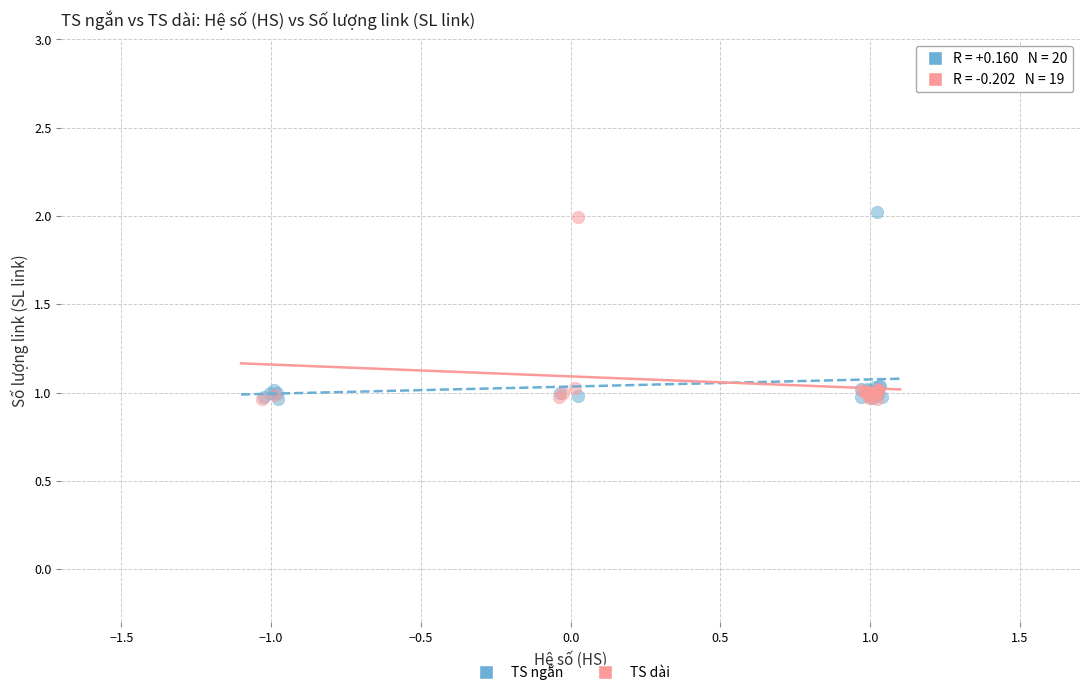

What are all the series names shown in the legend?

TS ngắn, TS dài